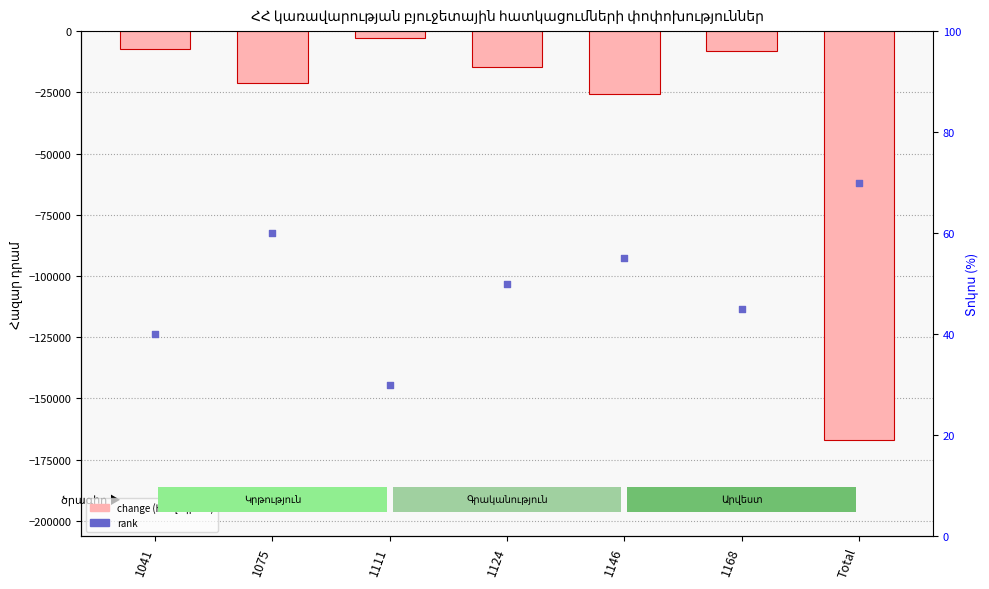

Which series contains the highest Y value?

rank